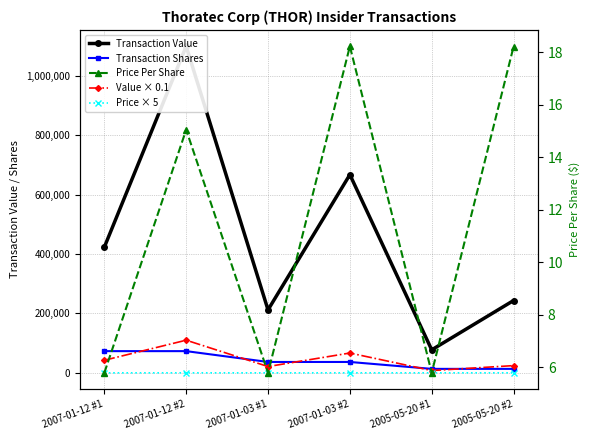

What is the greatest value displayed?

1099708.0